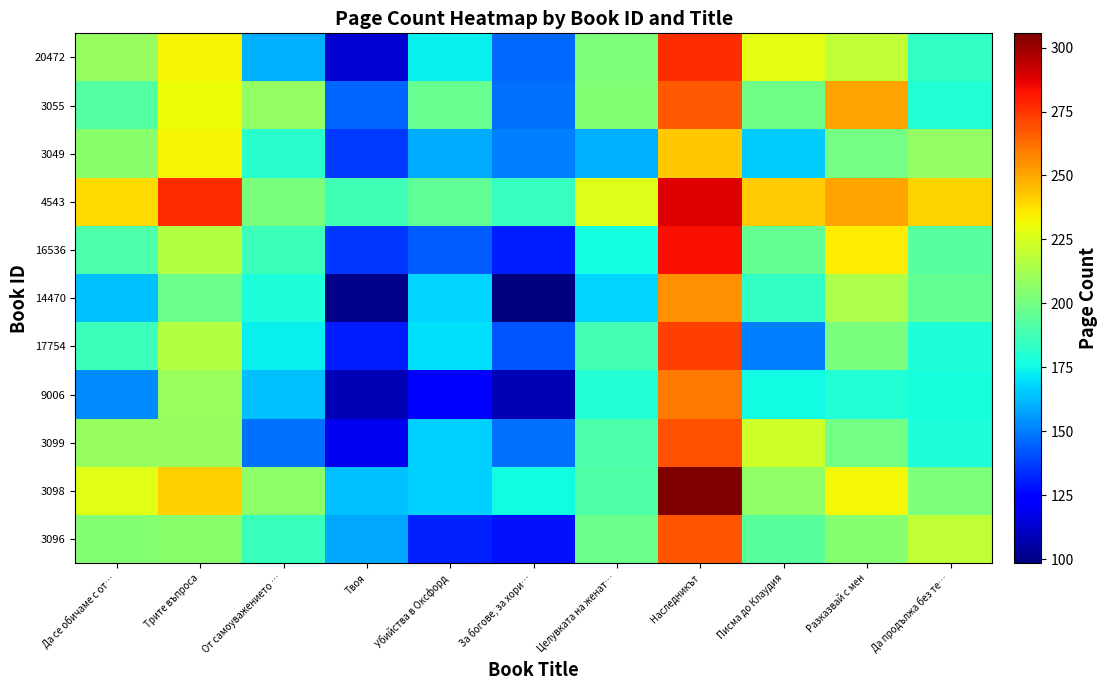

Reading right to left, what are all the values shown in this chart?

3096: Да продължа без те…=219.6	Разказвай с мен=204.9	Писма до Клаудия=193.7	Наследникът=267.7	Целувката на женат…=198.6	За богове, за хори…=128.0	Убийства в Оксфорд=131.0	Твоя=158.8	От самоуважението …=185.0	Трите въпроса=205.2	Да се обичаме с от…=204.1
3098: Да продължа без те…=202.4	Разказвай с мен=232.3	Писма до Клаудия=207.0	Наследникът=305.6	Целувката на женат…=190.8	За богове, за хори…=175.4	Убийства в Оксфорд=166.8	Твоя=163.4	От самоуважението …=206.5	Трите въпроса=241.3	Да се обичаме с от…=227.6
3099: Да продължа без те…=177.8	Разказвай с мен=199.9	Писма до Клаудия=222.8	Наследникът=268.6	Целувката на женат…=190.3	За богове, за хори…=147.3	Убийства в Оксфорд=166.6	Твоя=119.0	От самоуважението …=147.4	Трите въпроса=208.9	Да се обичаме с от…=208.5
9006: Да продължа без те…=177.6	Разказвай с мен=179.7	Писма до Клаудия=175.9	Наследникът=259.9	Целувката на женат…=180.0	За богове, за хори…=108.5	Убийства в Оксфорд=124.2	Твоя=108.7	От самоуважението …=163.6	Трите въпроса=209.3	Да се обичаме с от…=152.7
17754: Да продължа без те…=178.6	Разказвай с мен=201.6	Писма до Клаудия=150.9	Наследникът=272.6	Целувката на женат…=187.8	За богове, за хори…=141.4	Убийства в Оксфорд=169.6	Твоя=130.5	От самоуважението …=173.4	Трите въпроса=216.4	Да се обичаме с от…=186.3
14470: Да продължа без те…=195.9	Разказвай с мен=214.2	Писма до Клаудия=183.7	Наследникът=255.3	Целувката на женат…=167.3	За богове, за хори…=98.3	Убийства в Оксфорд=167.4	Твоя=100.7	От самоуважението …=177.9	Трите въпроса=198.5	Да се обичаме с от…=163.2
16536: Да продължа без те…=192.5	Разказвай с мен=234.8	Писма до Клаудия=195.8	Наследникът=282.9	Целувката на женат…=176.6	За богове, за хори…=130.3	Убийства в Оксфорд=143.5	Твоя=135.2	От самоуважението …=186.2	Трите въпроса=215.8	Да се обичаме с от…=190.0
4543: Да продължа без те…=240.2	Разказвай с мен=250.6	Писма до Клаудия=241.7	Наследникът=288.1	Целувката на женат…=226.4	За богове, за хори…=184.7	Убийства в Оксфорд=194.8	Твоя=187.1	От самоуважението …=201.8	Трите въпроса=276.5	Да се обичаме с от…=239.2
3049: Да продължа без те…=208.0	Разказвай с мен=200.1	Писма до Клаудия=165.5	Наследникът=243.1	Целувката на женат…=160.3	За богове, за хори…=150.4	Убийства в Оксфорд=159.5	Твоя=136.0	От самоуважението …=181.3	Трите въпроса=232.9	Да се обичаме с от…=205.6
3055: Да продължа без те…=179.5	Разказвай с мен=250.8	Писма до Клаудия=199.2	Наследникът=267.0	Целувката на женат…=203.9	За богове, за хори…=147.3	Убийства в Оксфорд=196.8	Твоя=144.9	От самоуважението …=208.0	Трите въпроса=230.4	Да се обичаме с от…=191.9
20472: Да продължа без те…=183.5	Разказвай с мен=219.2	Писма до Клаудия=228.0	Наследникът=276.4	Целувката на женат…=202.7	За богове, за хори…=145.4	Убийства в Оксфорд=173.4	Твоя=113.1	От самоуважението …=160.1	Трите въпроса=232.8	Да се обичаме с от…=208.7